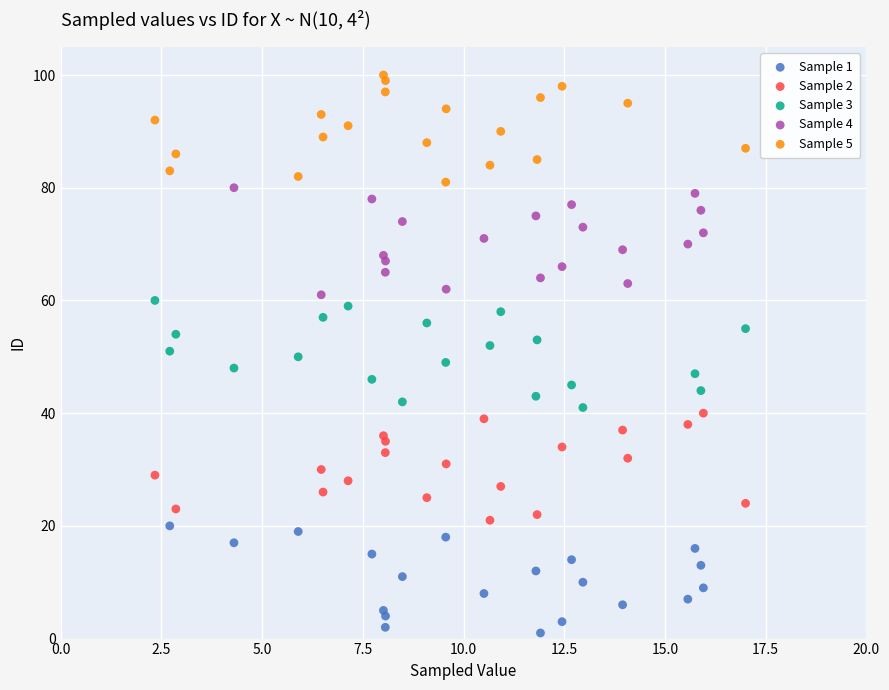

Which series contains the lowest Y value?

Sample 1